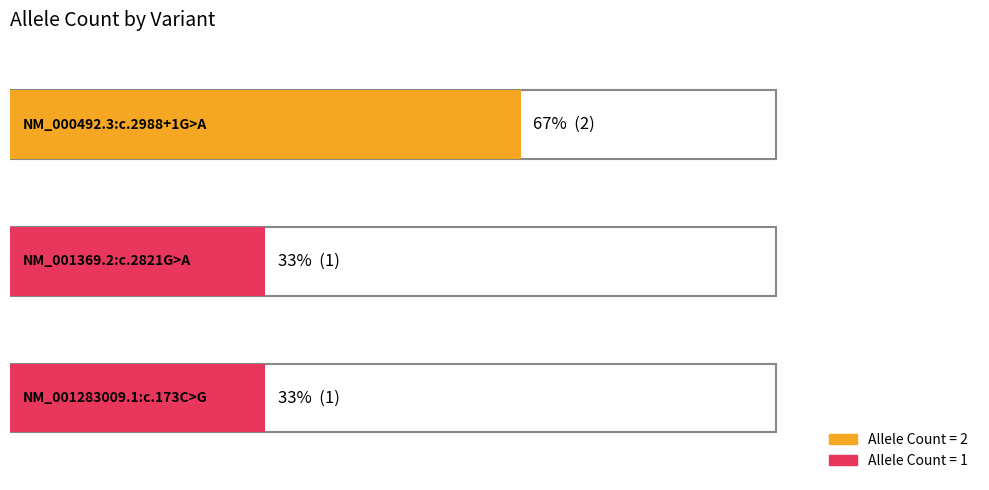

What is the smallest value displayed?

1